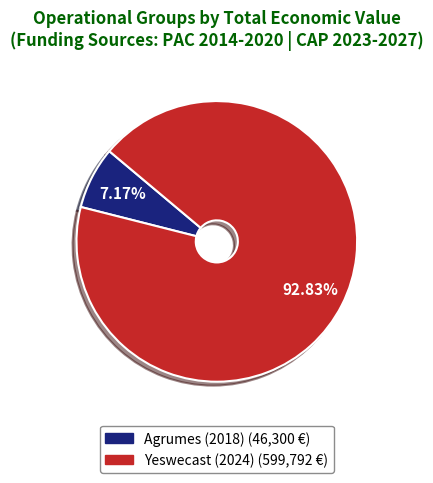

True or false: Agrumes (2018) accounts for 20% of the total.

False